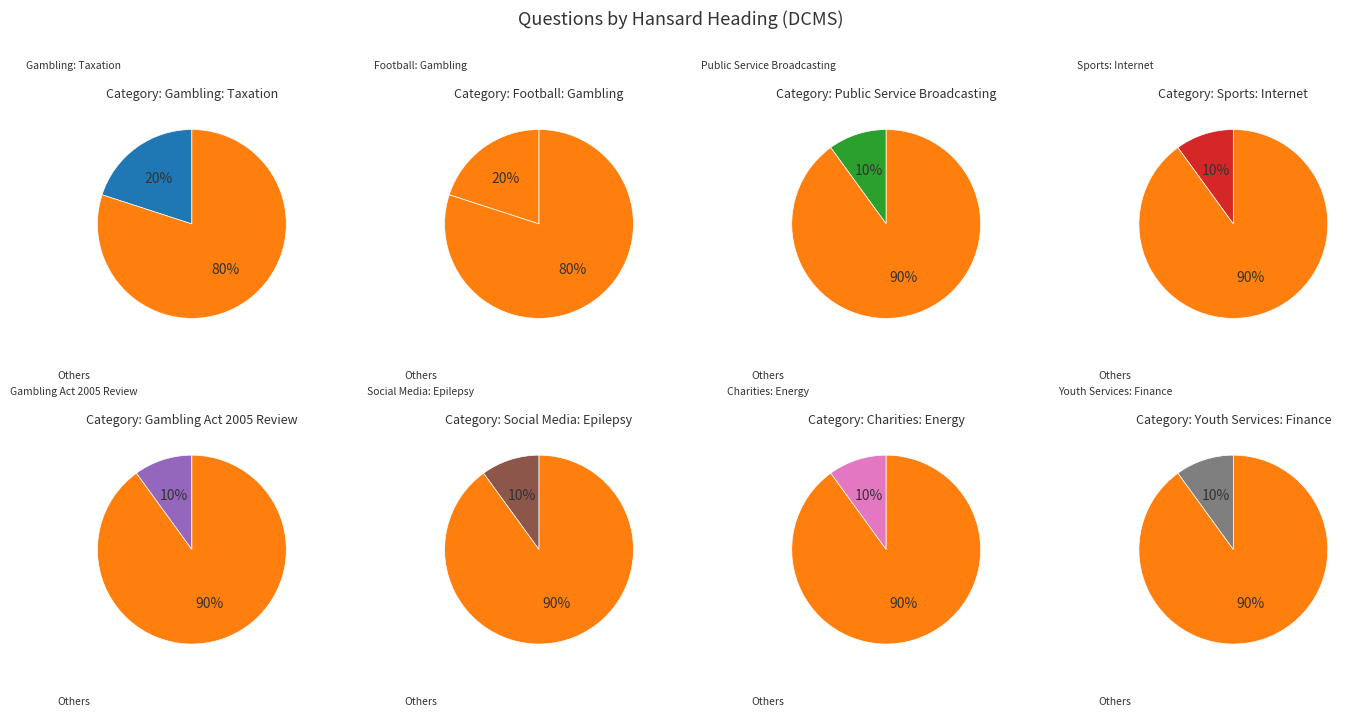

Combined, do Youth Services: Finance and Charities: Energy account for over 50%?

No